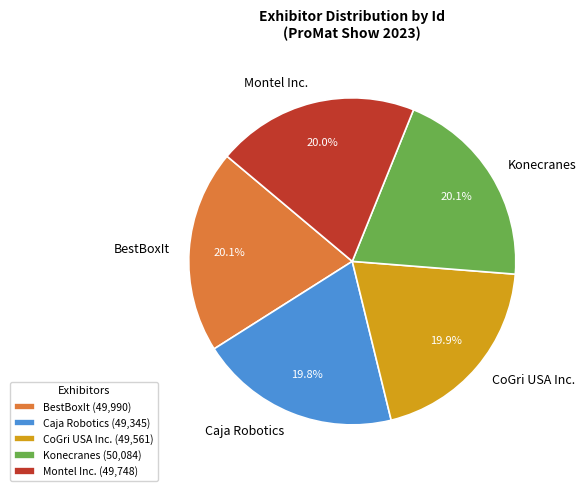

Approximately how many times larger is the value at Caja Robotics compared to Konecranes?

1.0